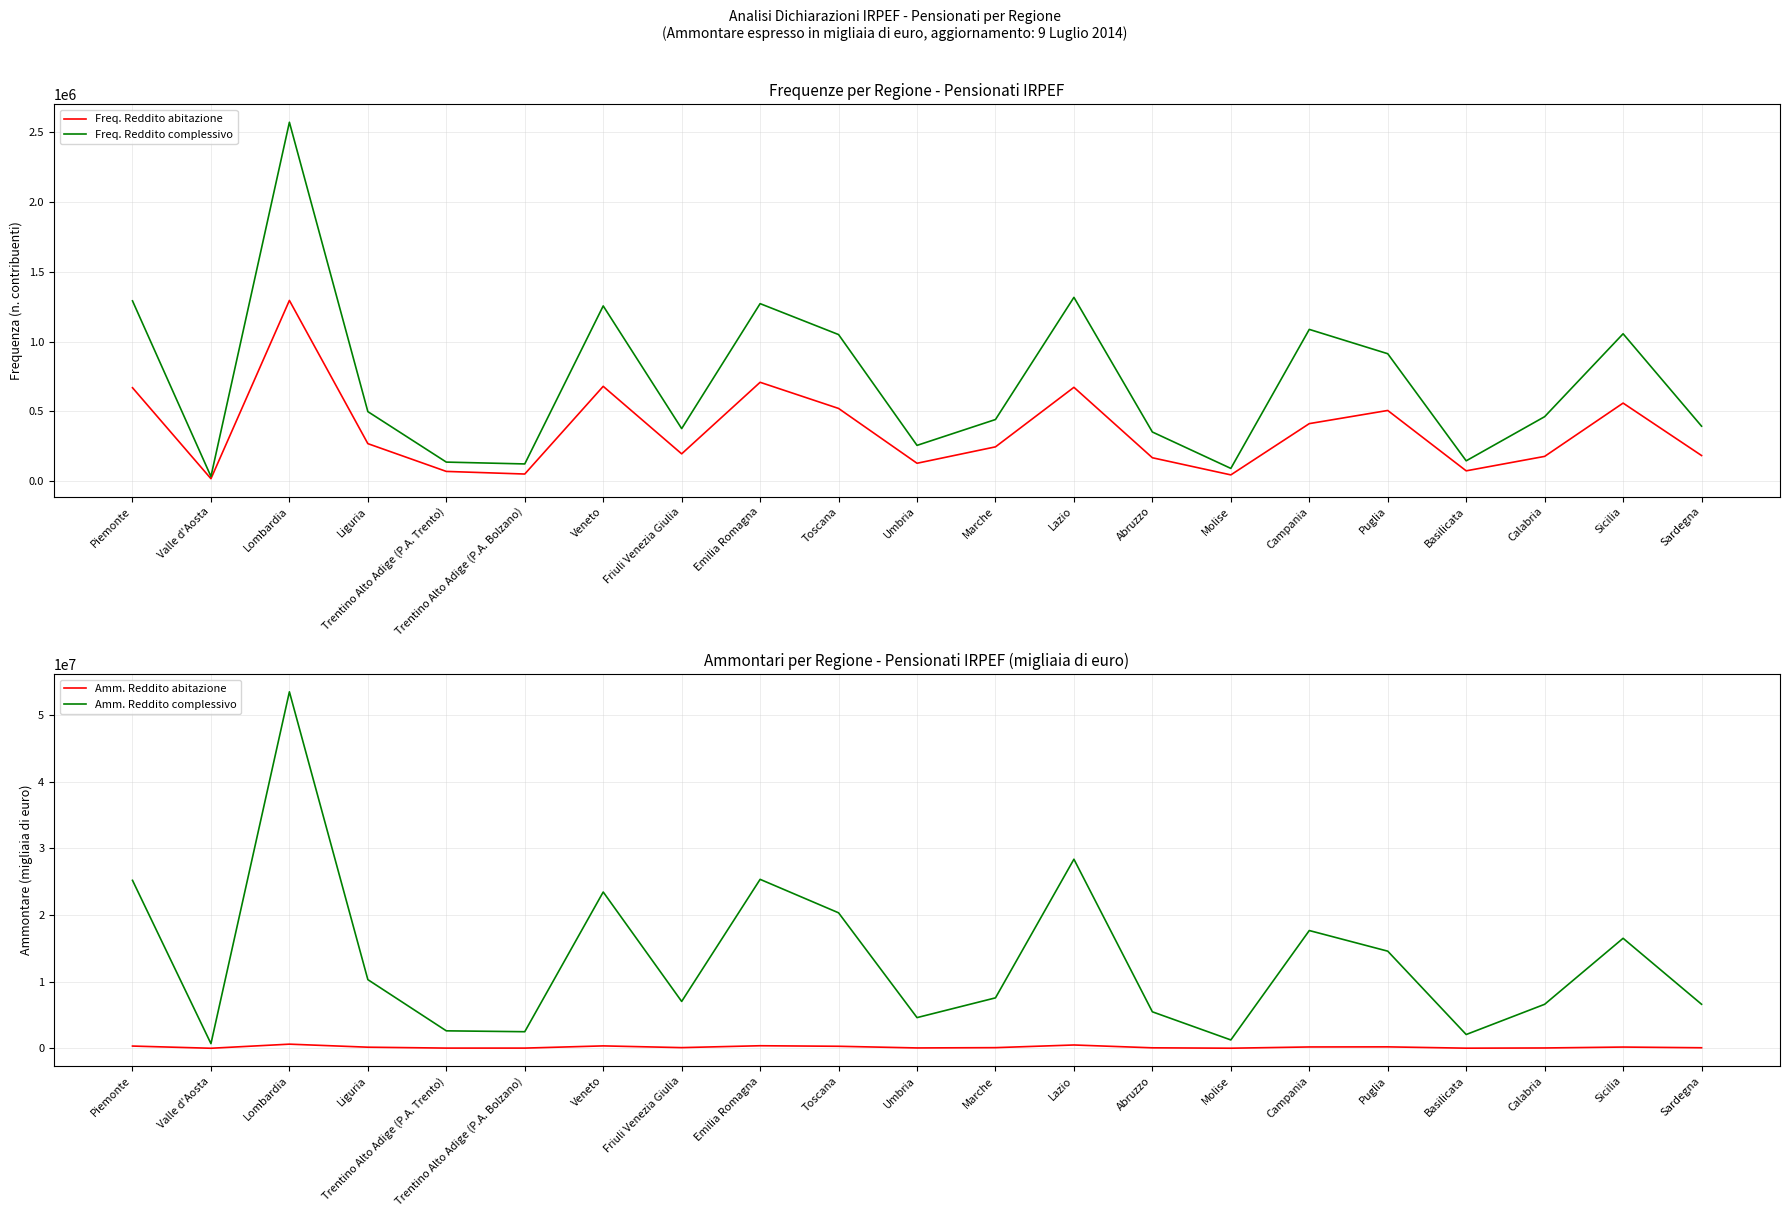

What is the value of the Amm. Reddito complessivo point at the 18th from the left?

2073415